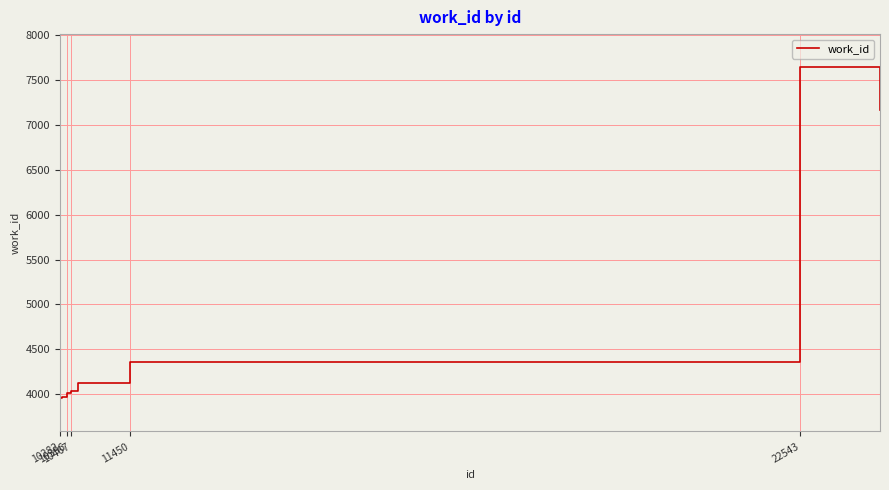

What is the minimum value shown in the chart?

3954